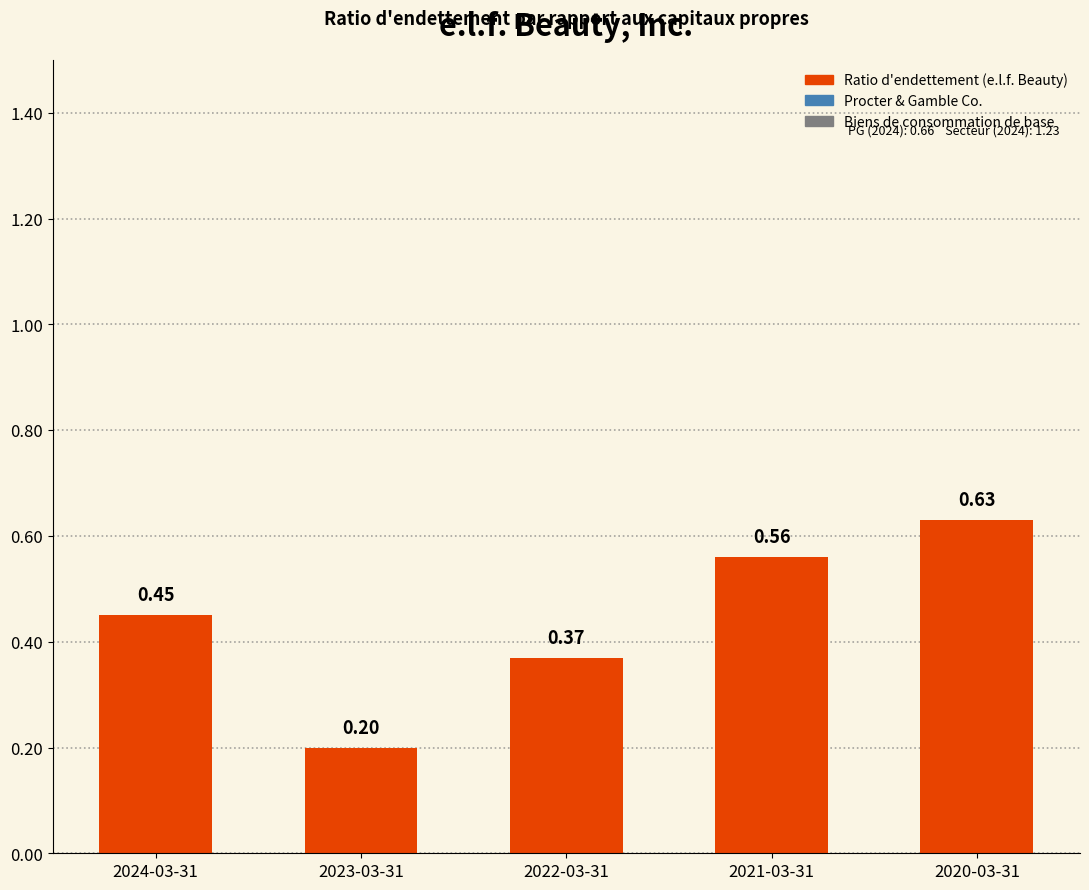

What is the sum of the values at 2023-03-31 and 2020-03-31?

0.8